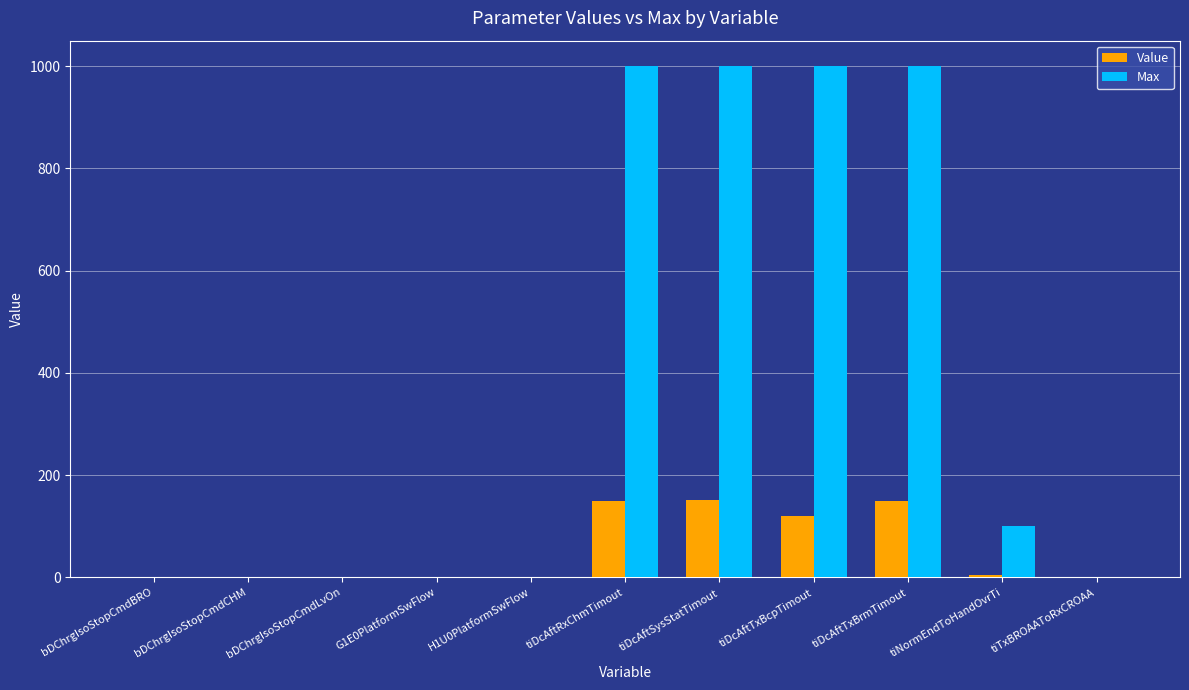

At which label is Max closest to 500?

tiNormEndToHandOvrTi